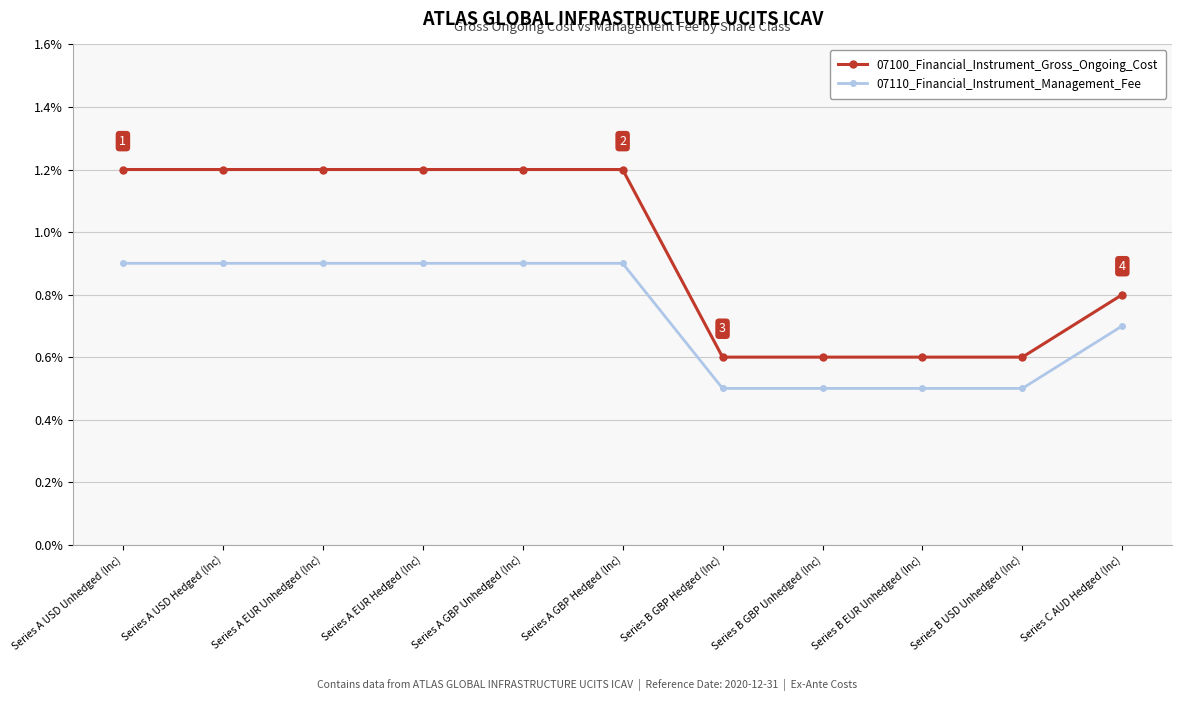

What is the label of the 5th point from the right?

Series B GBP Hedged (Inc)